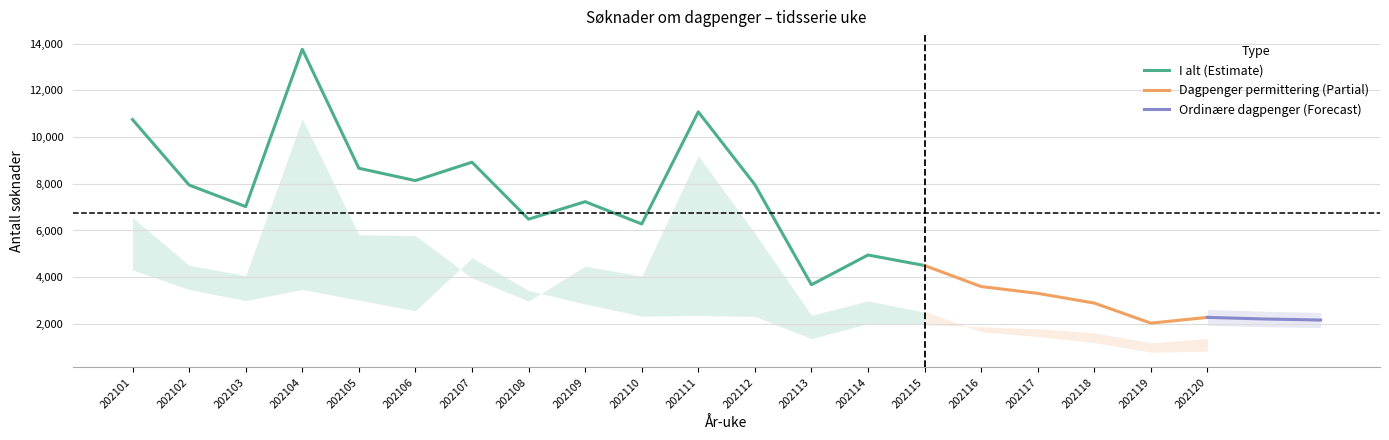

What are all the series names shown in the legend?

I alt, Dagpenger permittering, Ordinære dagpenger